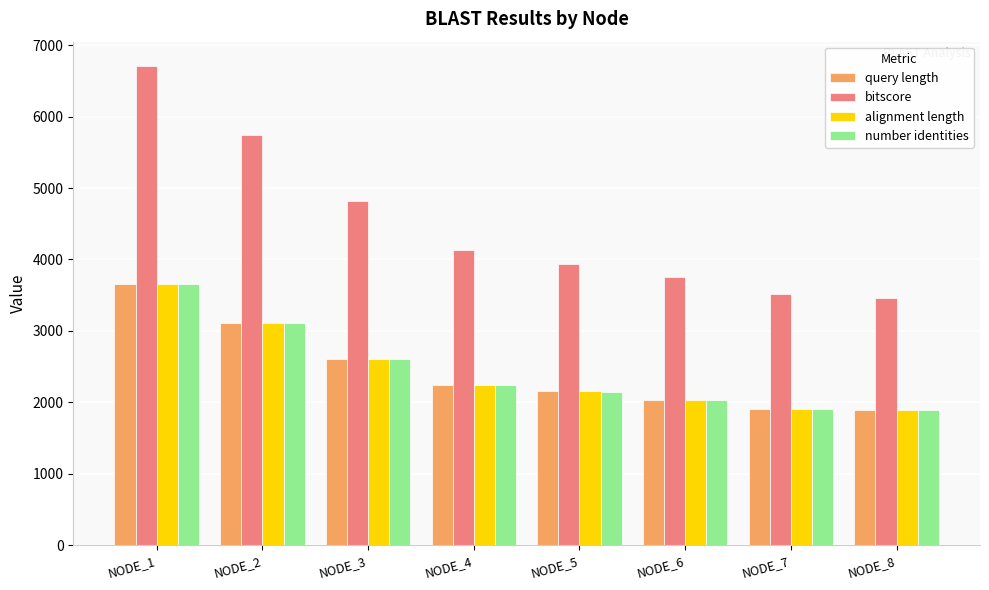

The value of number identities at NODE_3 is 2607. True or false?

True